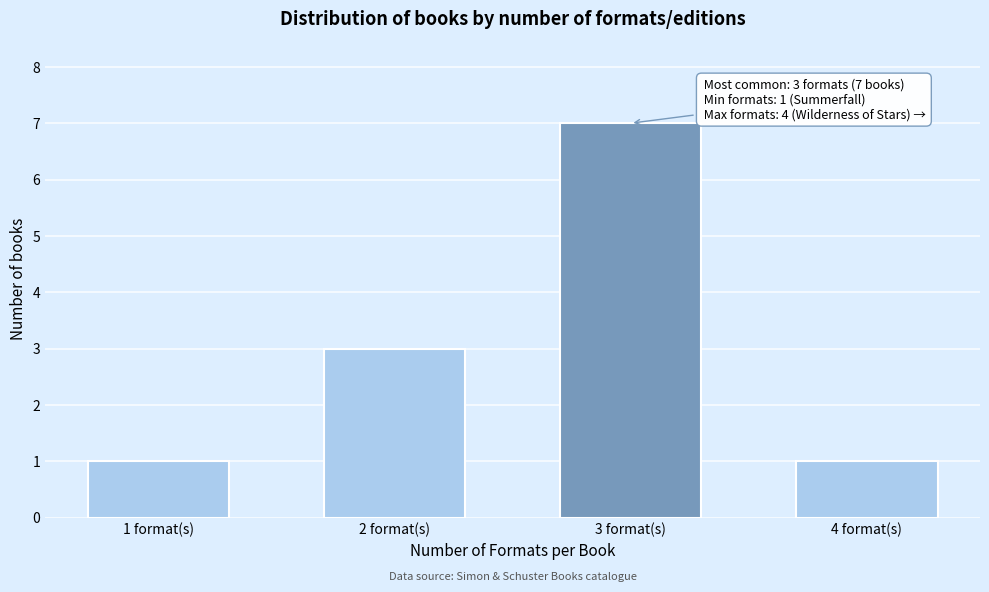

Reading left to right, list all the values displayed in this chart.

1	3	7	1